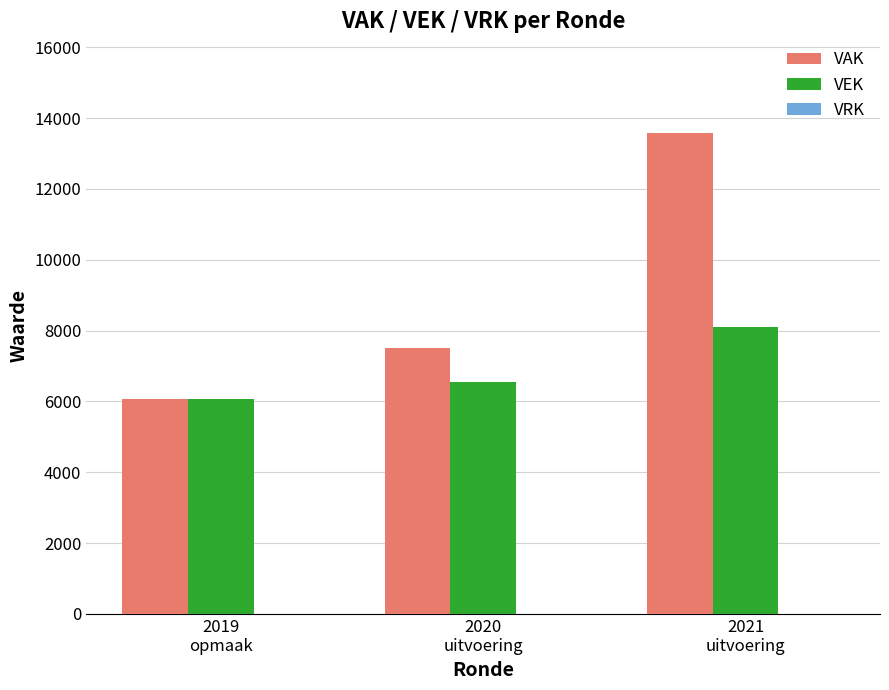

List the series in order of their overall mean, lowest first.

VEK, VAK